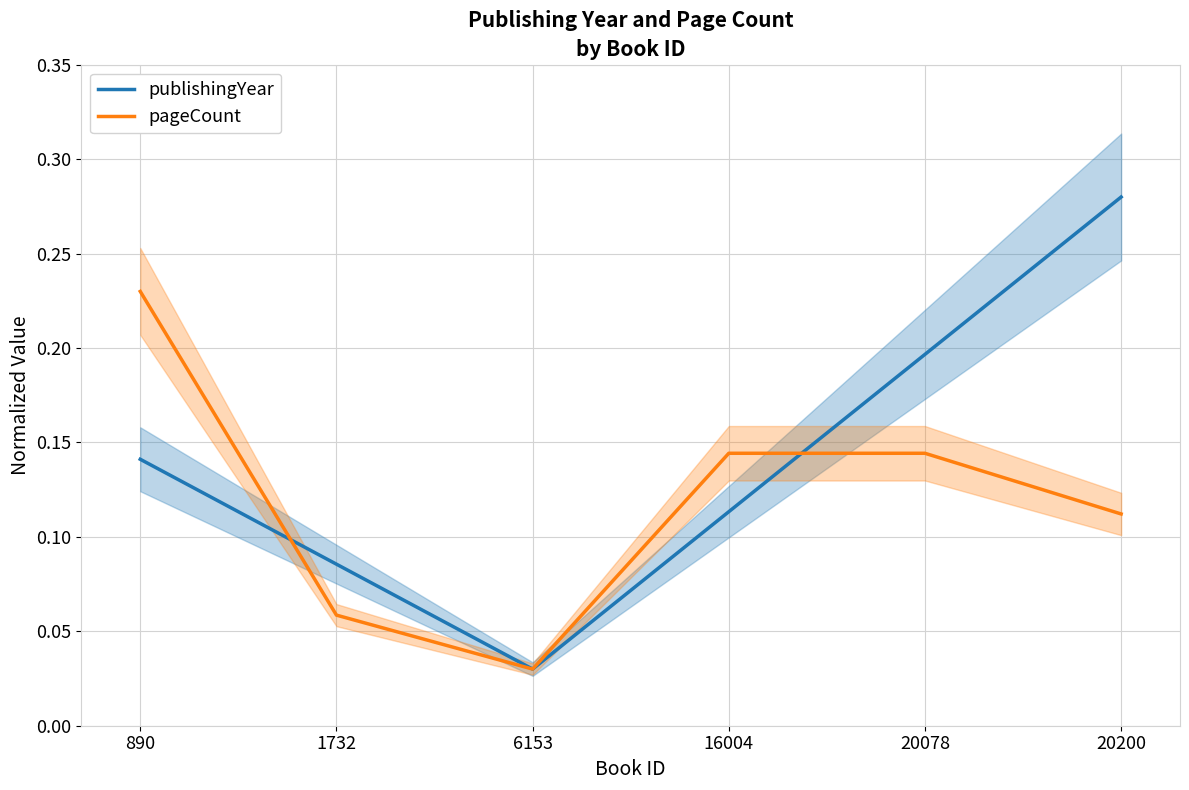

Where do publishingYear and pageCount first cross each other?

890 and 1732